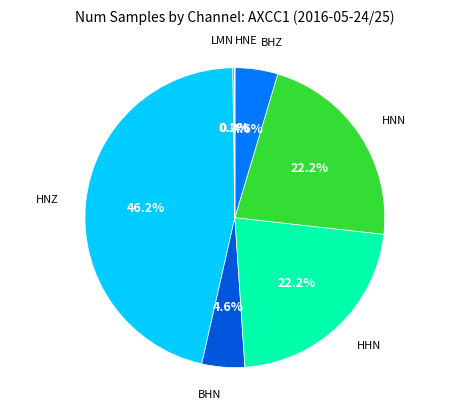

Is there a majority slice in this chart?

No